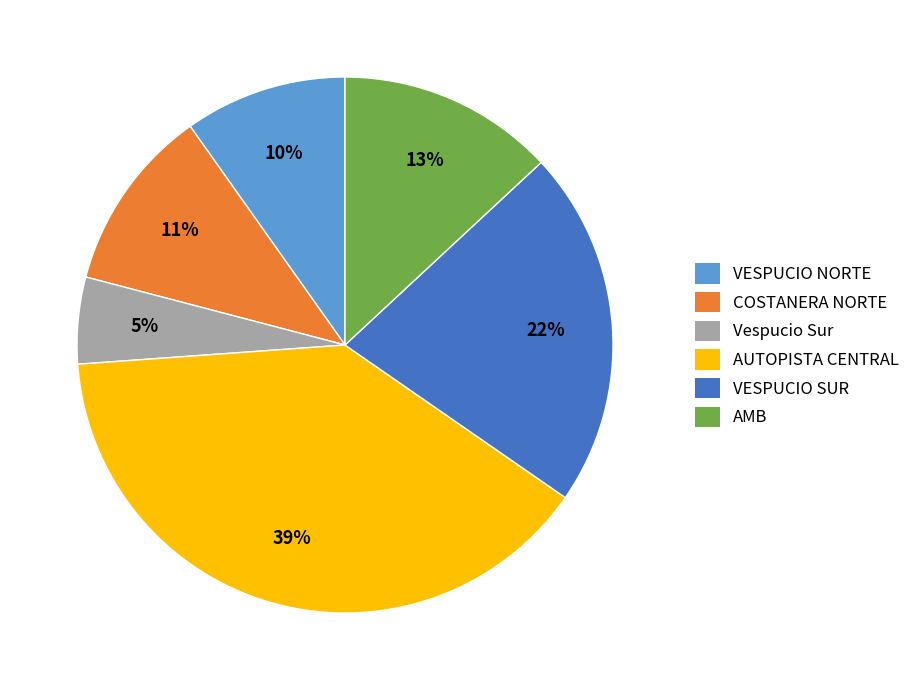

The Vespucio Sur slice represents 5% of the pie. True or false?

True